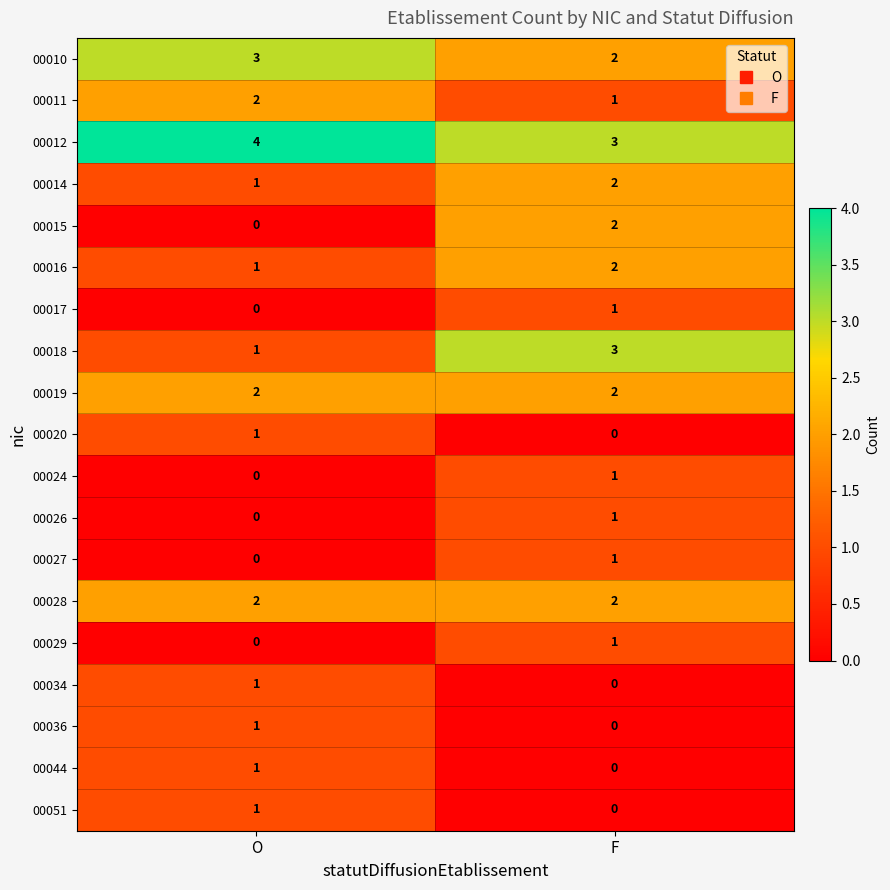

Where is 00051 nearest to the value 0?

F